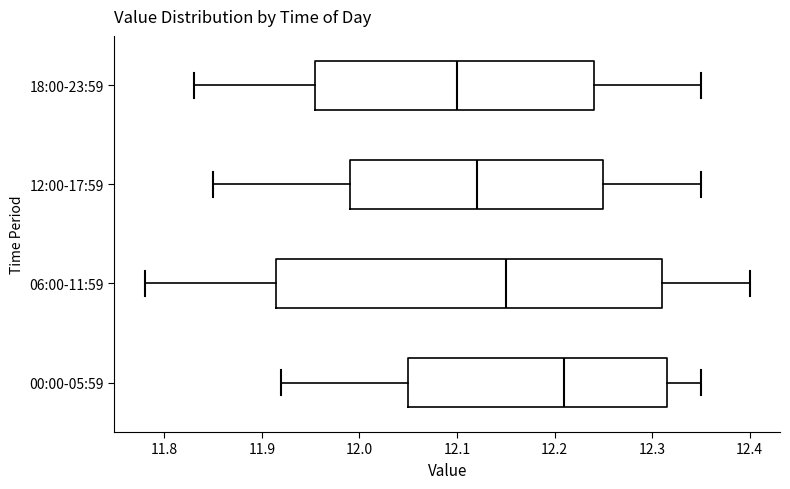

Reading bottom to top, transcribe this box plot: for each box, give where its median line is, the range the box spans, and where its two whiskers end, as read against the x-axis. The values are not printed on the chart, so give them approximately, as read against the axis.

00:00-05:59: median 12.21, box 12.05 to 12.32, whiskers 11.92 to 12.35
06:00-11:59: median 12.15, box 11.92 to 12.31, whiskers 11.78 to 12.40
12:00-17:59: median 12.12, box 11.99 to 12.25, whiskers 11.85 to 12.35
18:00-23:59: median 12.10, box 11.96 to 12.24, whiskers 11.83 to 12.35